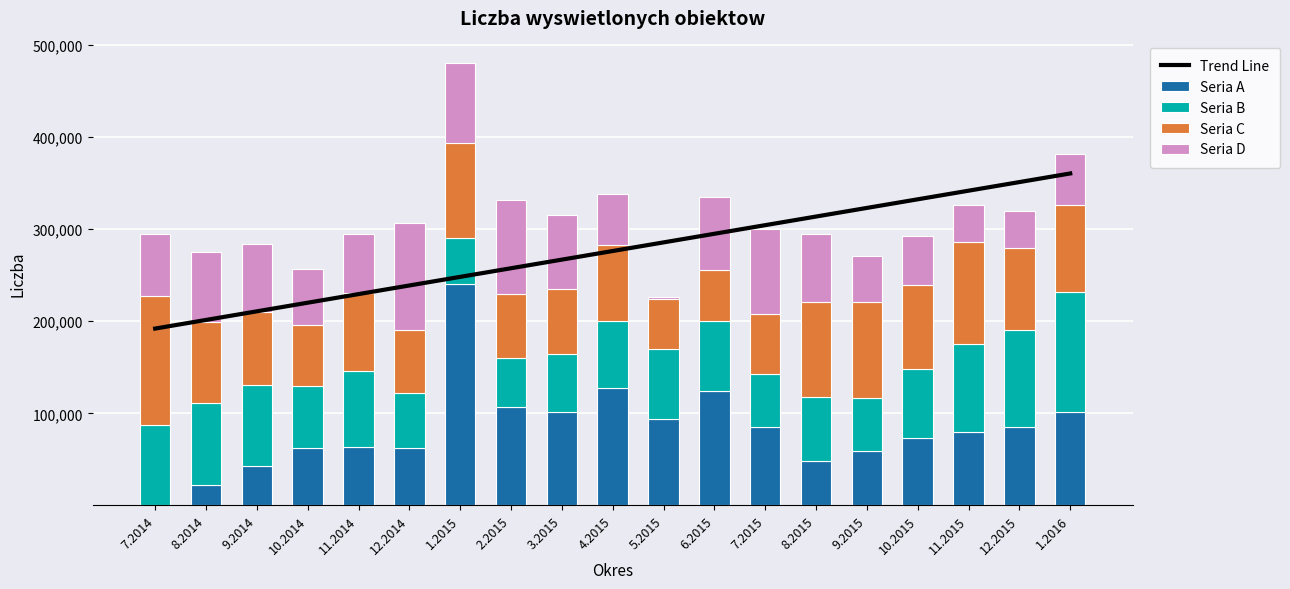

The value of Seria A at 2.2015 is 107131.0. True or false?

True